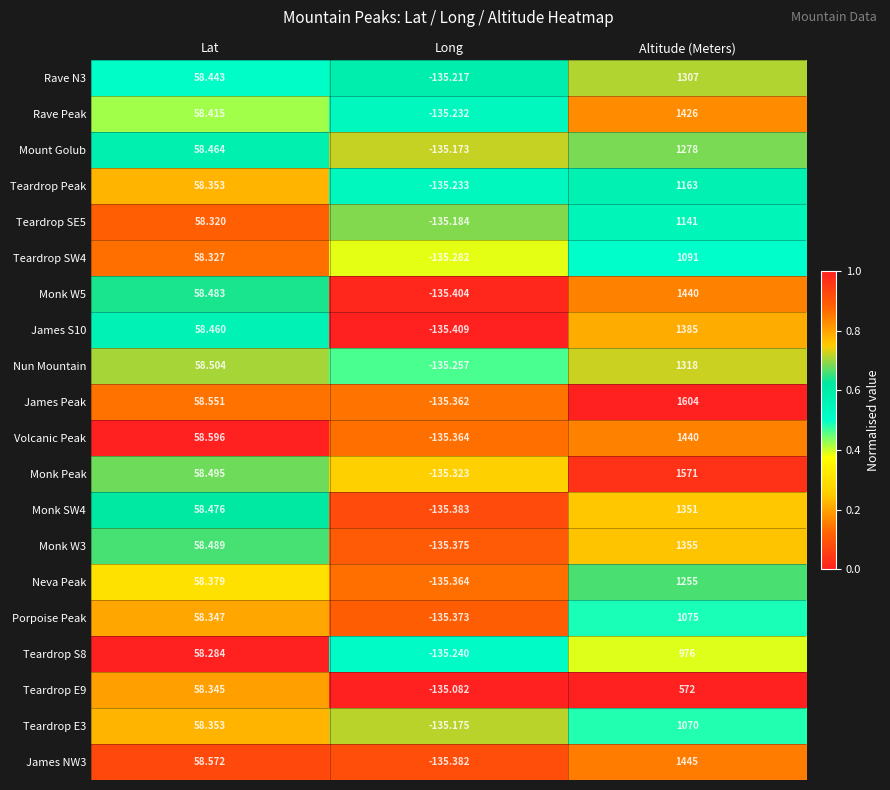

Rank the categories by Nun Mountain value from highest to lowest.

Altitude (Meters), Lat, Long